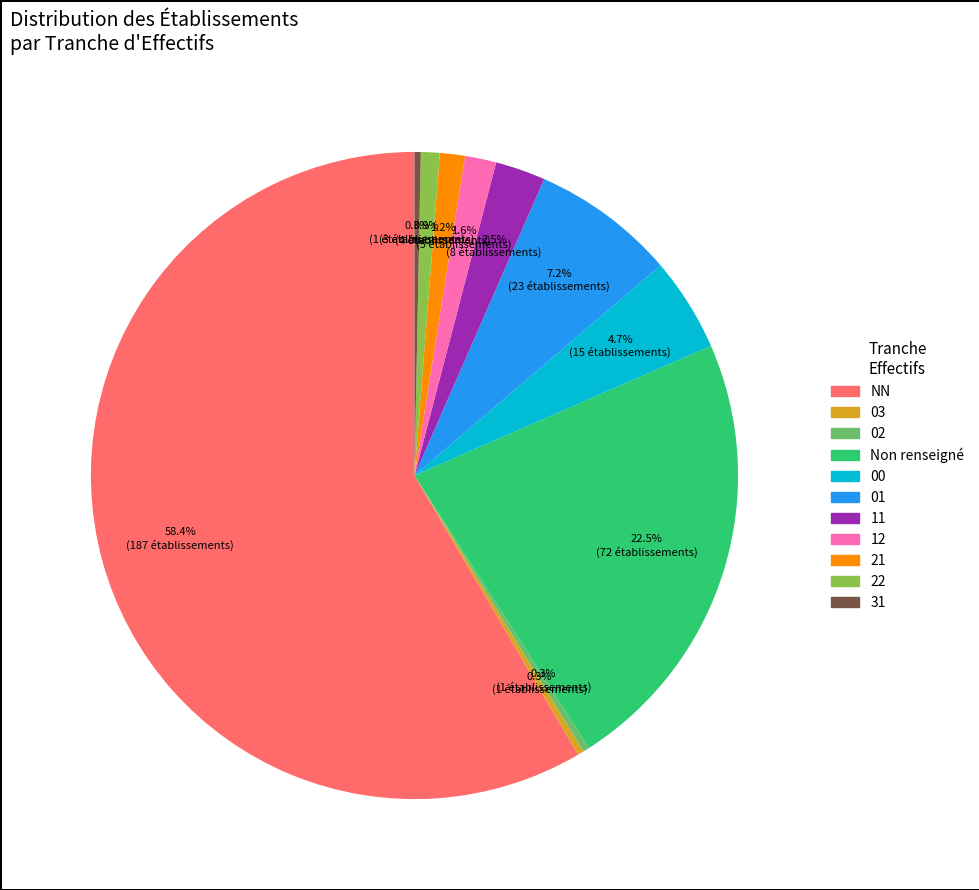

How many slices are in this pie chart?

11